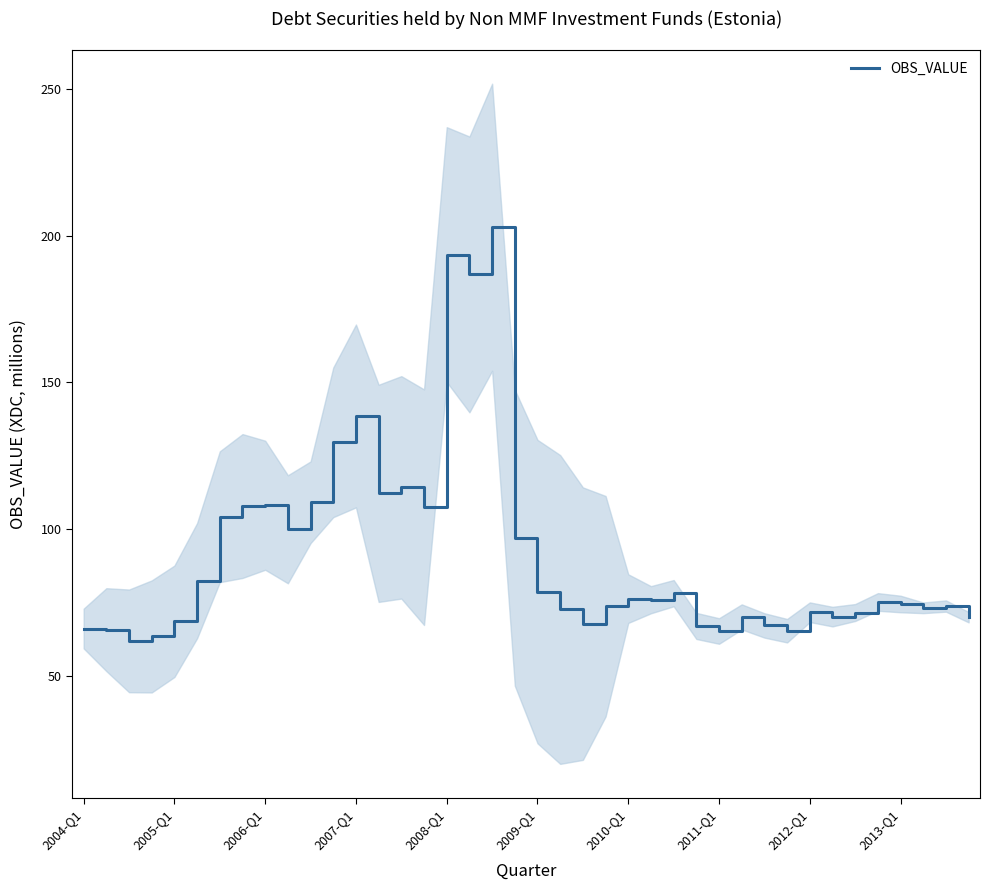

What is the minimum value for OBS_VALUE?

61.9